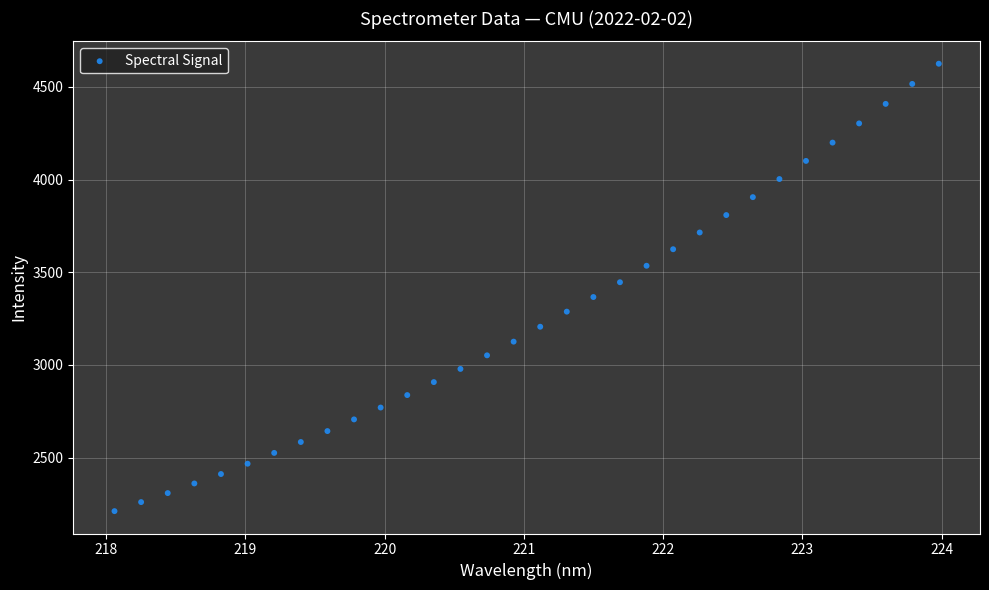

What is the range of X values (max minus min)?

5.9